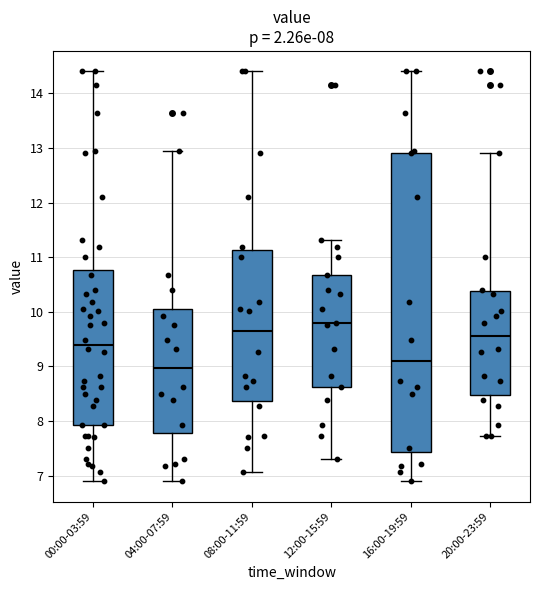

Comparing the boxes themselves (not the whiskers), which one is the tallest?

16:00-19:59